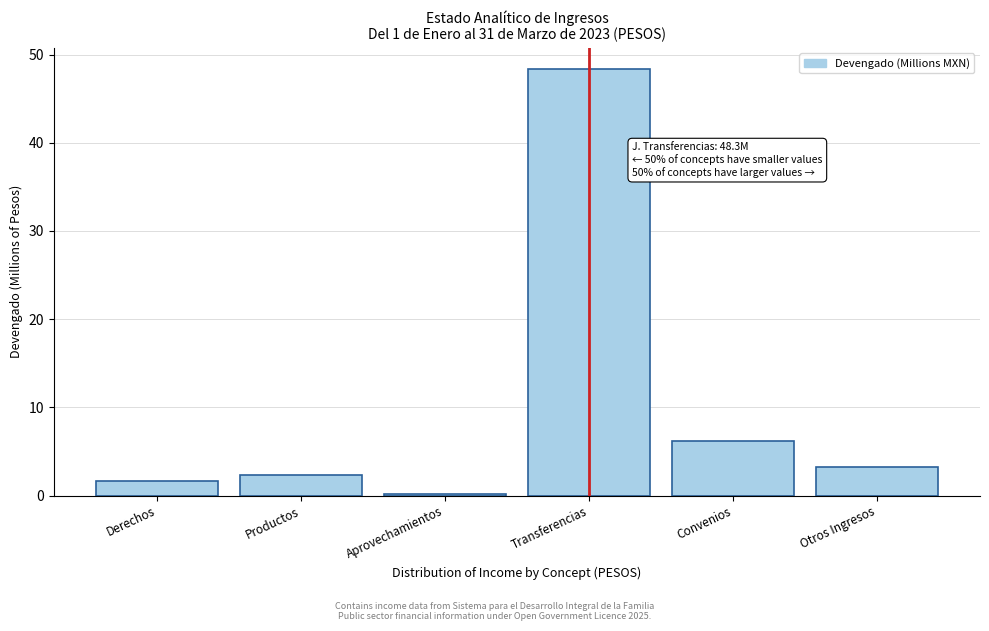

Reading left to right, extract all data points from this chart.

1.7	2.3	0.2	48.3	6.1	3.2